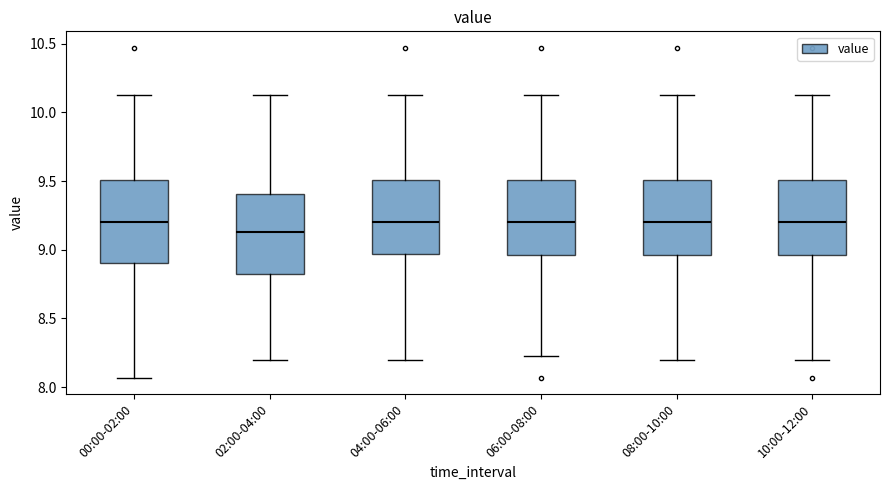

Reading left to right, transcribe this box plot: for each box, give where its median line is, the range the box spans, and where its two whiskers end, as read against the y-axis. The values are not printed on the chart, so give them approximately, as read against the axis.

00:00-02:00: median 9.20, box 8.90 to 9.50, whiskers 8.05 to 10.15
02:00-04:00: median 9.15, box 8.80 to 9.40, whiskers 8.20 to 10.15
04:00-06:00: median 9.20, box 8.95 to 9.50, whiskers 8.20 to 10.15
06:00-08:00: median 9.20, box 8.95 to 9.50, whiskers 8.25 to 10.15
08:00-10:00: median 9.20, box 8.95 to 9.50, whiskers 8.20 to 10.15
10:00-12:00: median 9.20, box 8.95 to 9.50, whiskers 8.20 to 10.15